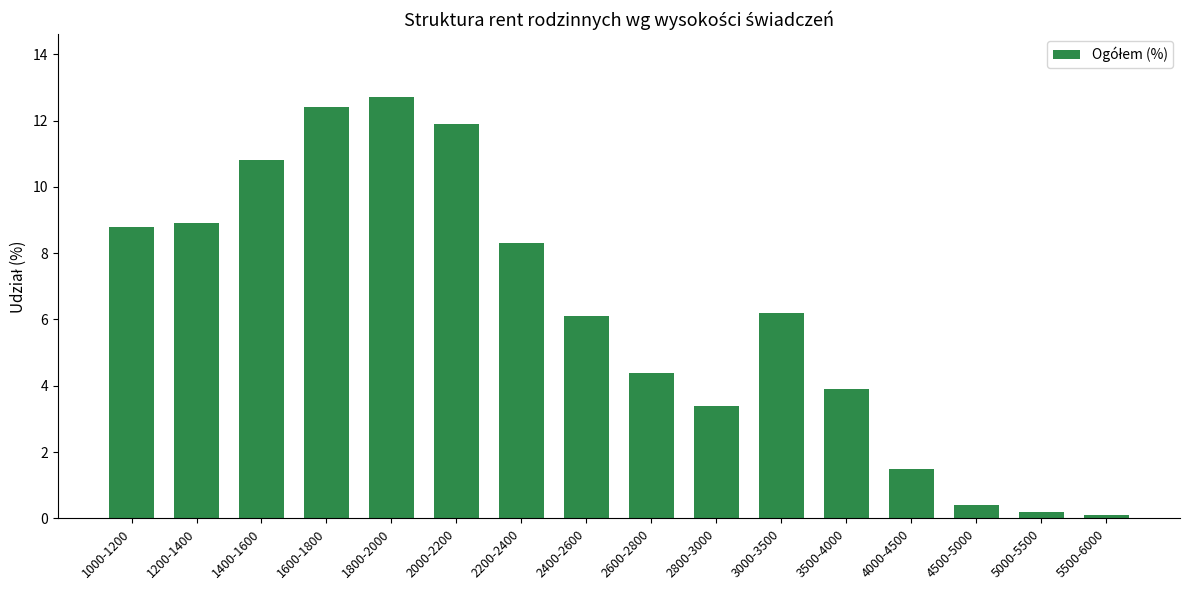

What is the minimum value shown in the chart?

0.1